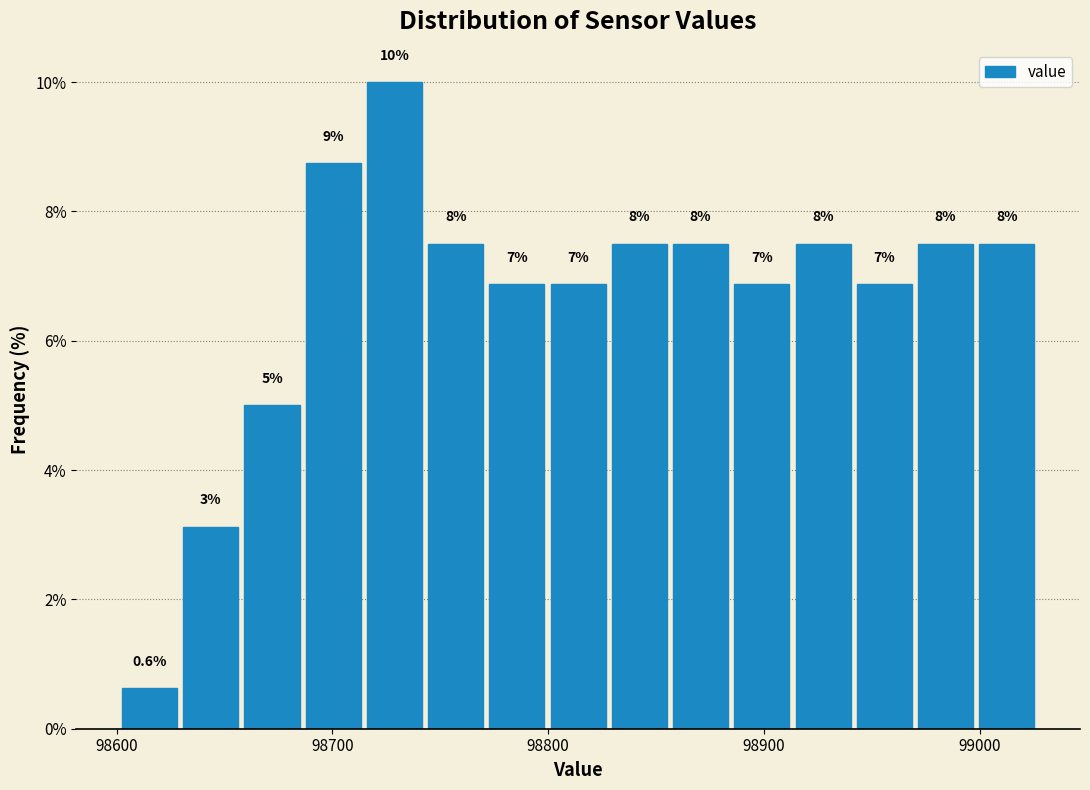

Read against the x-axis, roughly where is the centre of the tallest bar?

98730